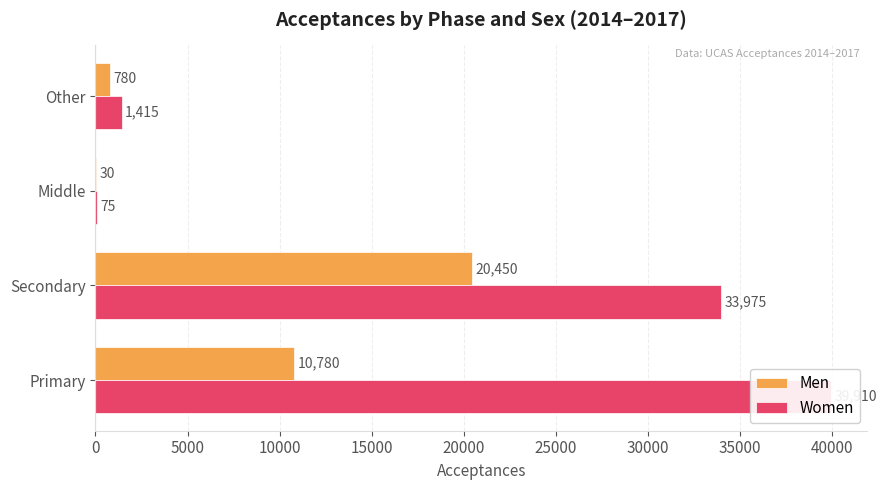

How many groups of bars are there?

4